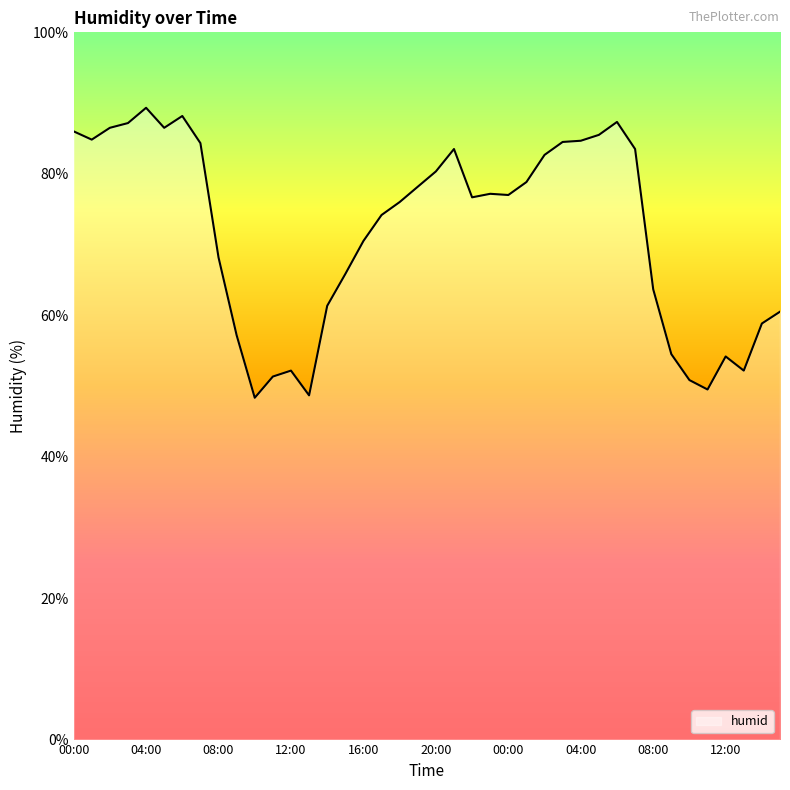

What is the smallest value displayed?

48.3